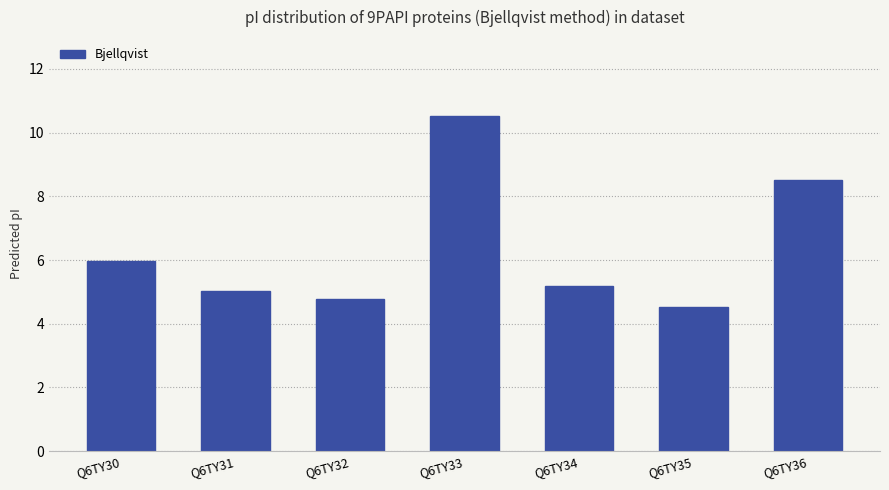

What is the minimum value shown in the chart?

4.5